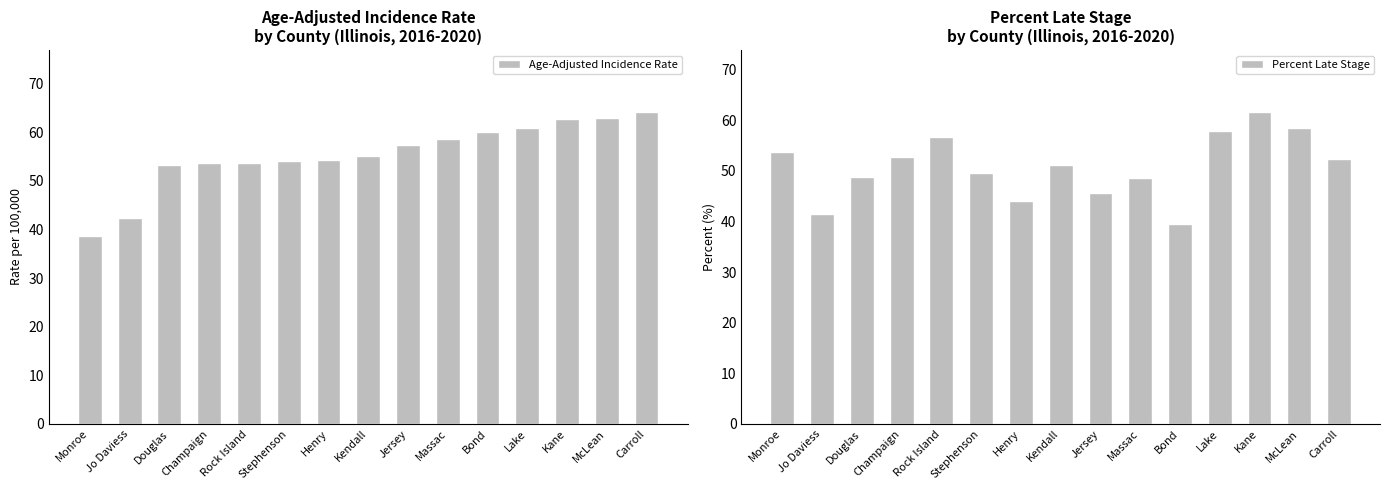

Which series has the widest spread of values?

Age-Adjusted Incidence Rate